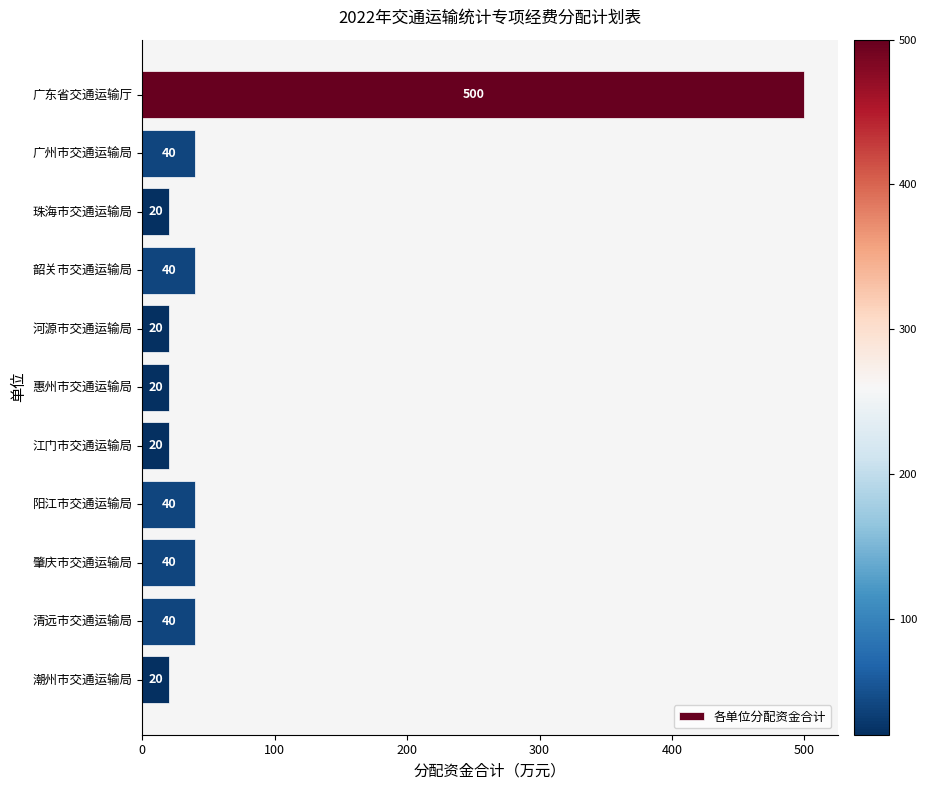

What is the greatest value displayed?

500